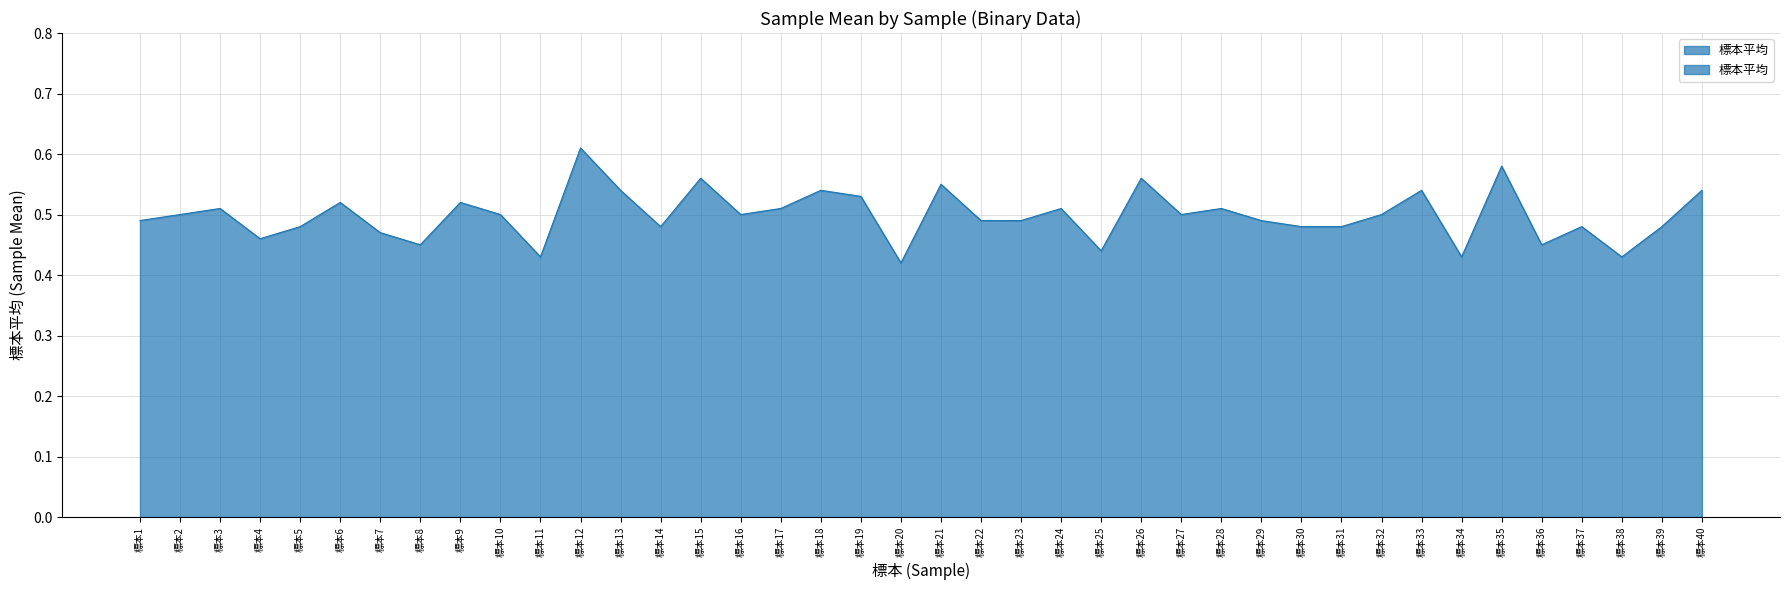

Reading right to left, extract all data points from this chart.

標本40=0.5	標本39=0.5	標本38=0.4	標本37=0.5	標本36=0.5	標本35=0.6	標本34=0.4	標本33=0.5	標本32=0.5	標本31=0.5	標本30=0.5	標本29=0.5	標本28=0.5	標本27=0.5	標本26=0.6	標本25=0.4	標本24=0.5	標本23=0.5	標本22=0.5	標本21=0.6	標本20=0.4	標本19=0.5	標本18=0.5	標本17=0.5	標本16=0.5	標本15=0.6	標本14=0.5	標本13=0.5	標本12=0.6	標本11=0.4	標本10=0.5	標本9=0.5	標本8=0.5	標本7=0.5	標本6=0.5	標本5=0.5	標本4=0.5	標本3=0.5	標本2=0.5	標本1=0.5